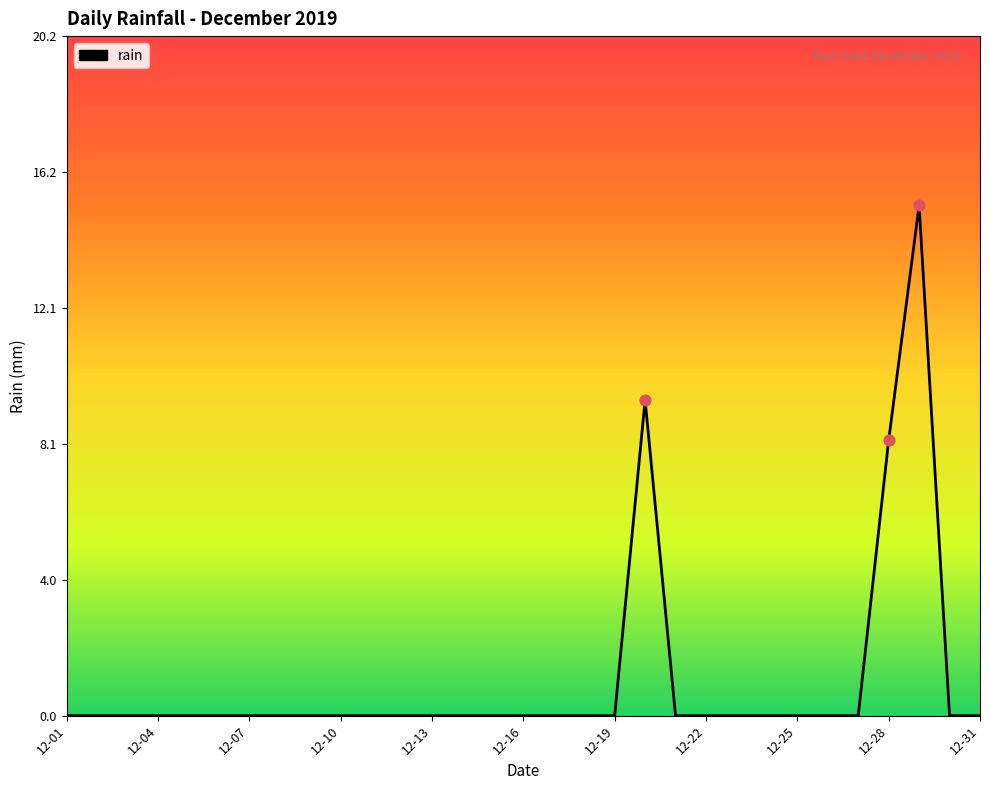

What is the maximum value shown in the chart?

15.2